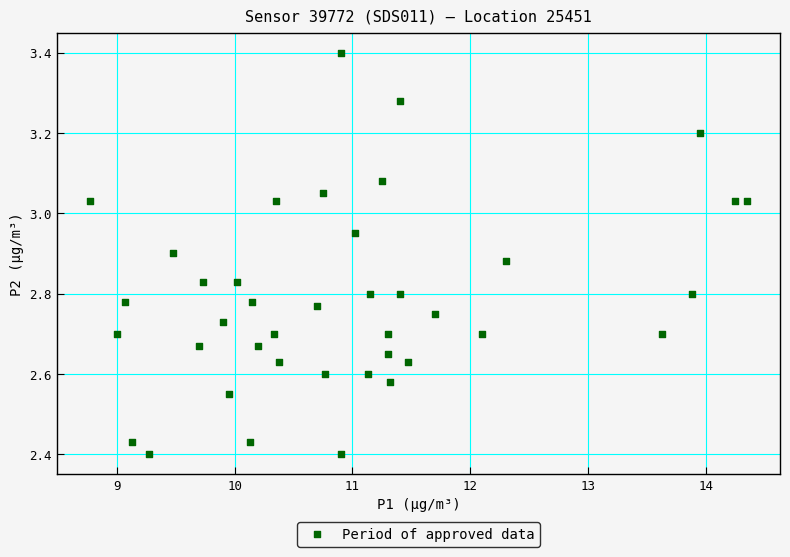

What is the range of X values (max minus min)?

5.6